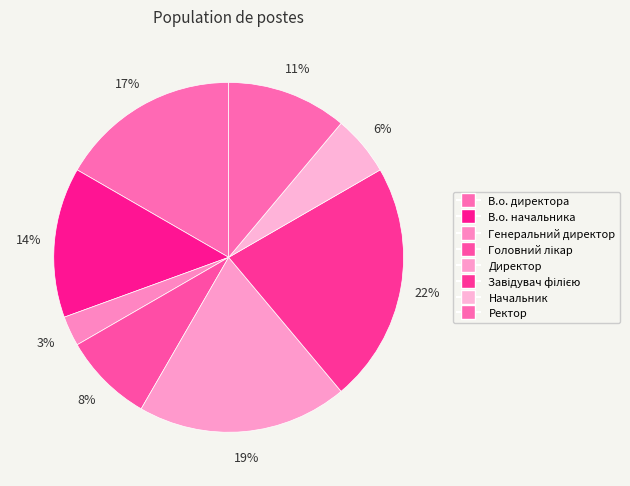

How many slices are in this pie chart?

8